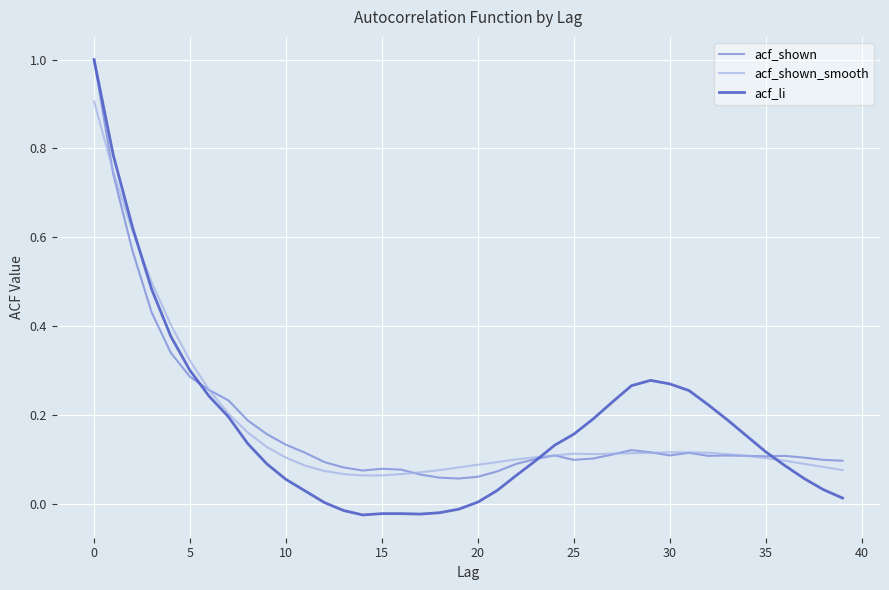

What is the maximum value shown in the chart?

1.0